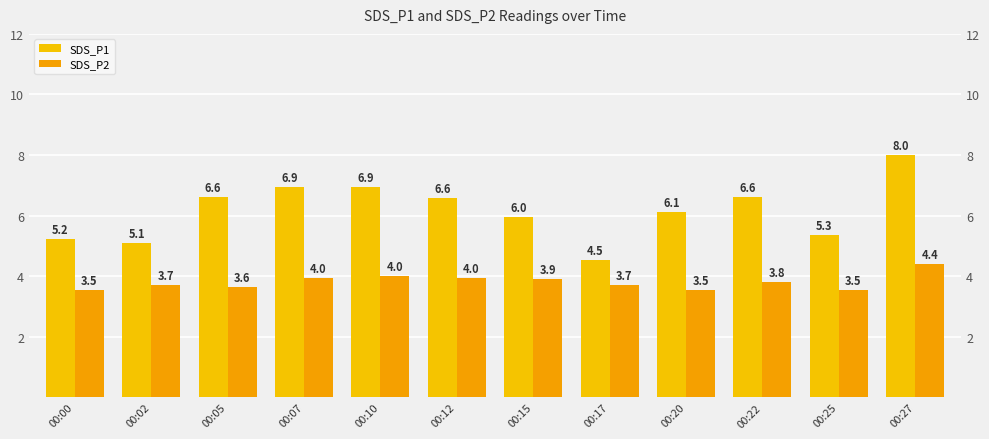

What are all the series names shown in the legend?

SDS_P1, SDS_P2